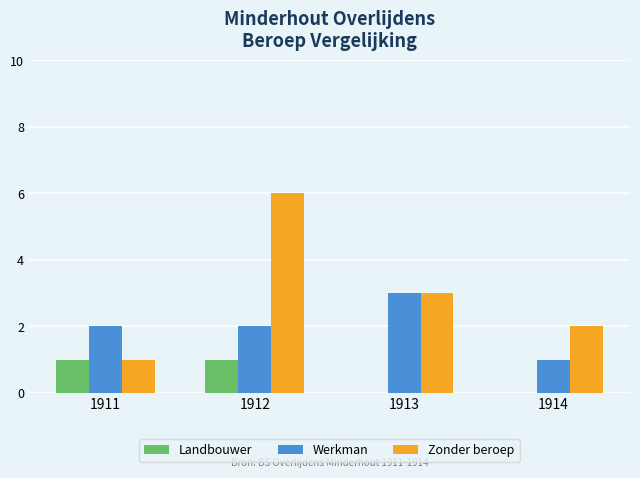

Reading left to right, what are all the values shown in this chart?

Landbouwer: 1	1	0	0
Werkman: 2	2	3	1
Zonder beroep: 1	6	3	2